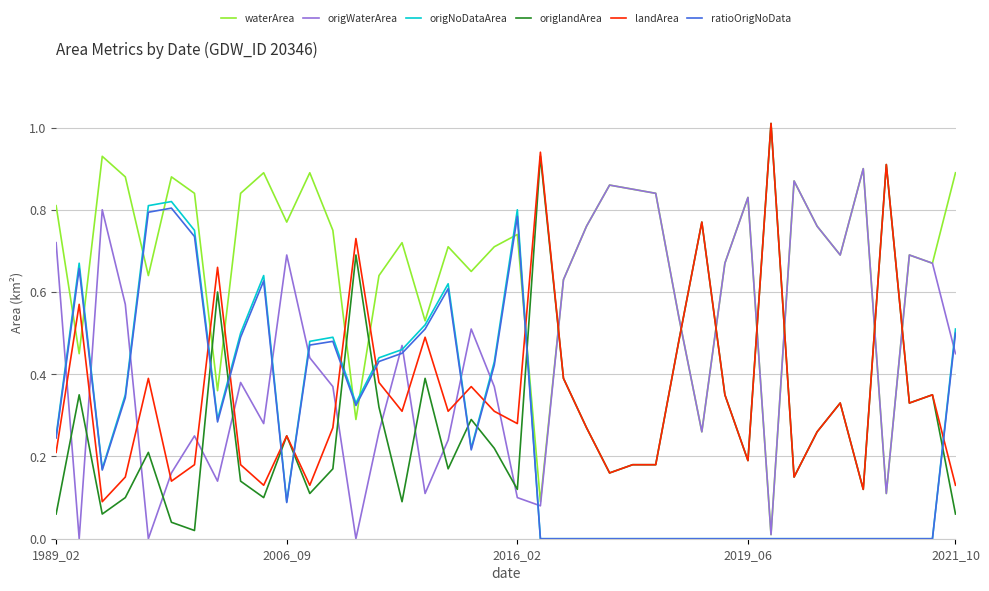

What are all the series names shown in the legend?

waterArea, origWaterArea, origNoDataArea, origlandArea, landArea, ratioOrigNoData